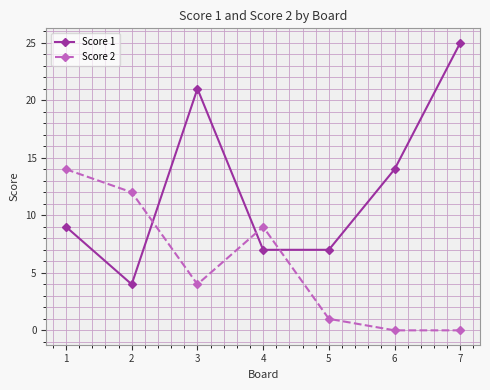

Which series has the largest total across all categories?

Score 1